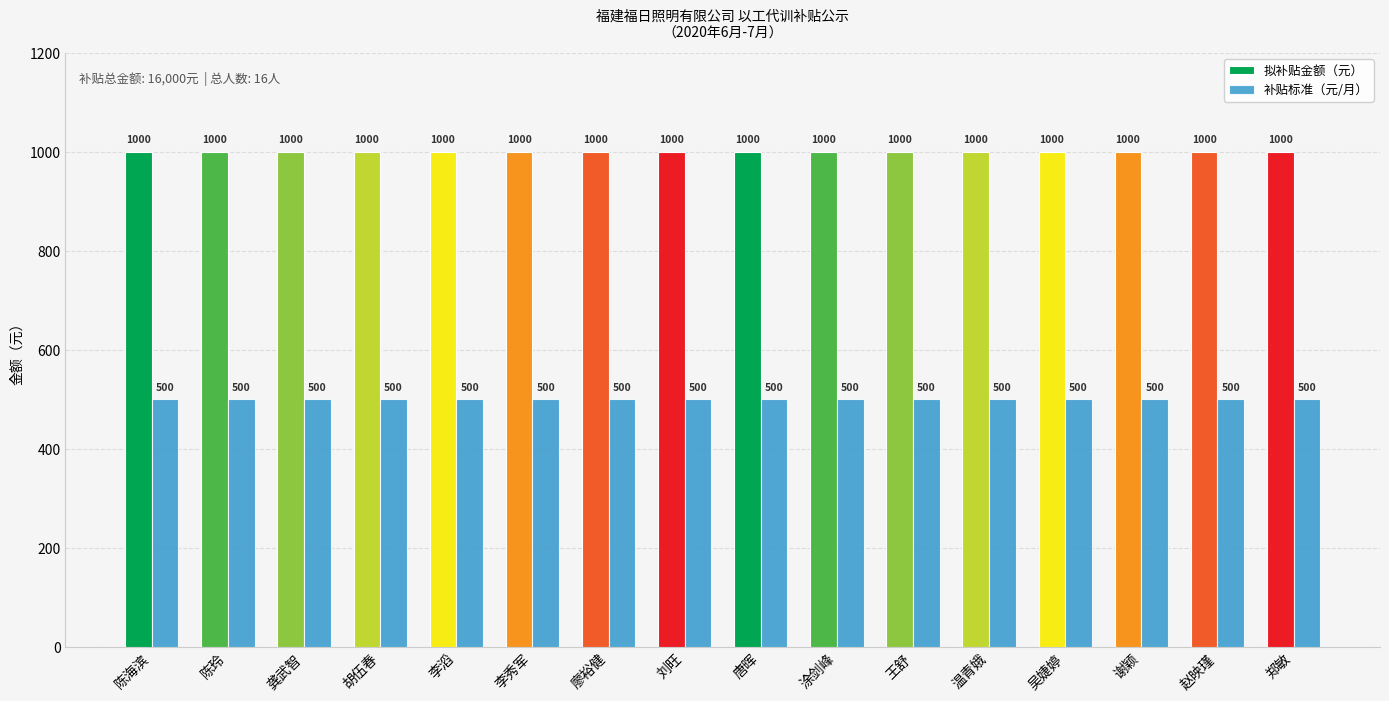

List the series in order of their overall mean, highest first.

拟补贴金额（元）, 补贴标准（元/月）